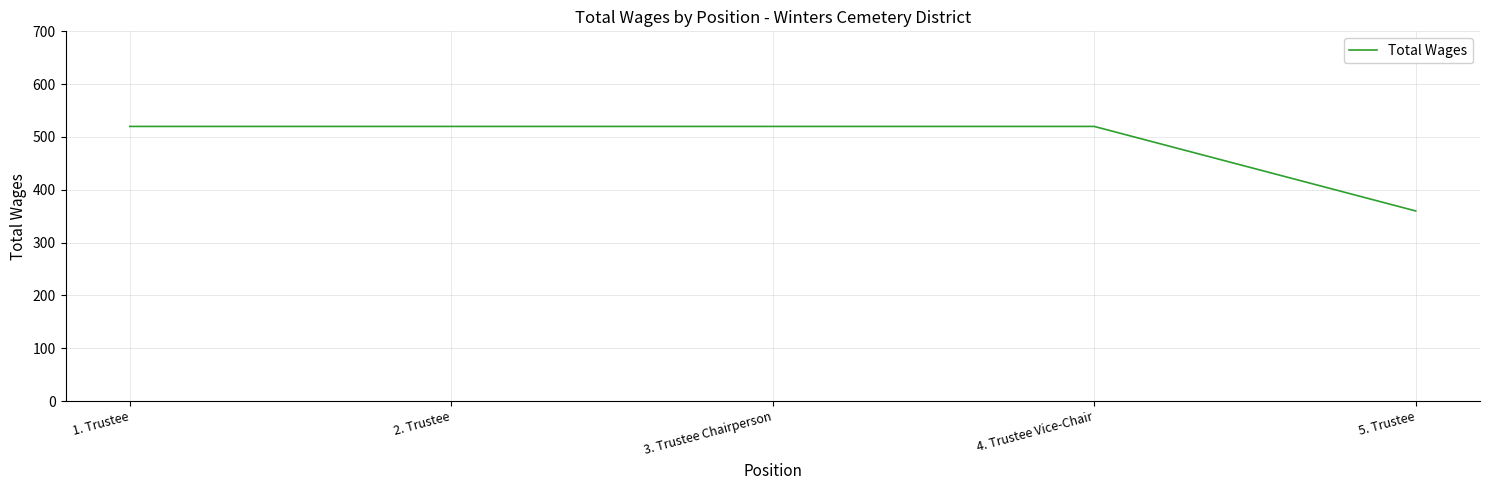

Which has a higher value, 3. Trustee Chairperson or 5. Trustee?

3. Trustee Chairperson